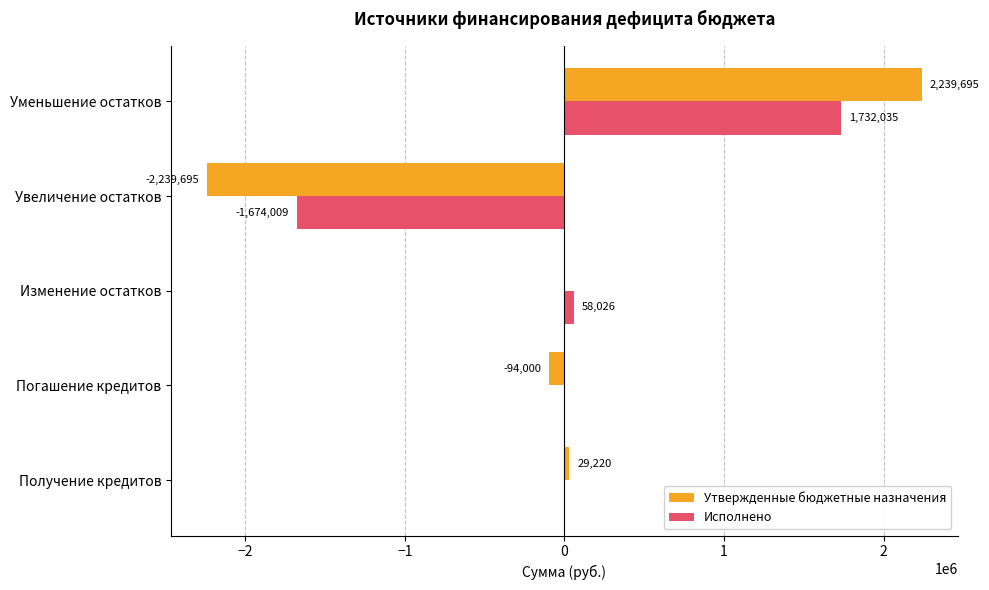

How many series are shown in this chart?

2